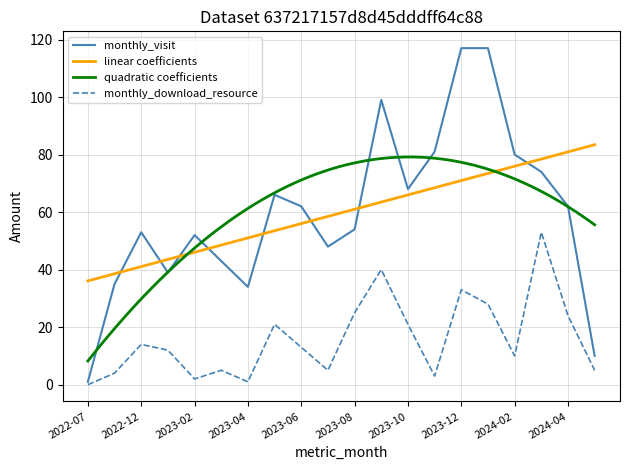

List the labels in order of monthly_download_resource value, smallest first.

2022-07, 2023-04, 2023-02, 2023-11, 2022-11, 2023-03, 2023-07, 2024-05, 2024-02, 2023-01, 2023-06, 2022-12, 2023-05, 2023-10, 2024-04, 2023-08, 2024-01, 2023-12, 2023-09, 2024-03